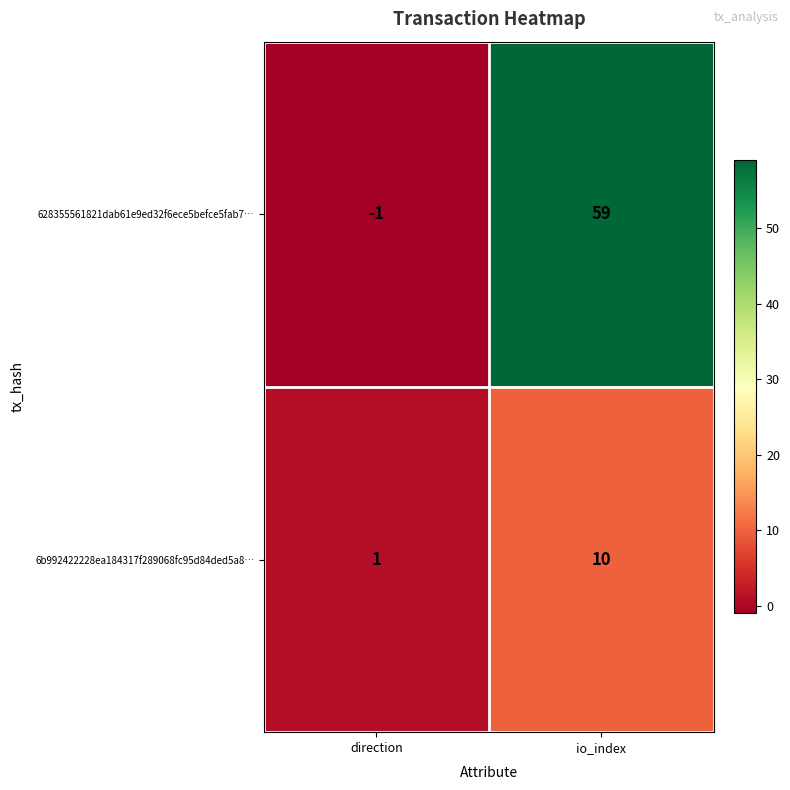

Reading left to right, extract all data points from this chart.

628355561821dab61e9ed32f6ece5befce5fab7…: -1	59
6b992422228ea184317f289068fc95d84ded5a8…: 1	10